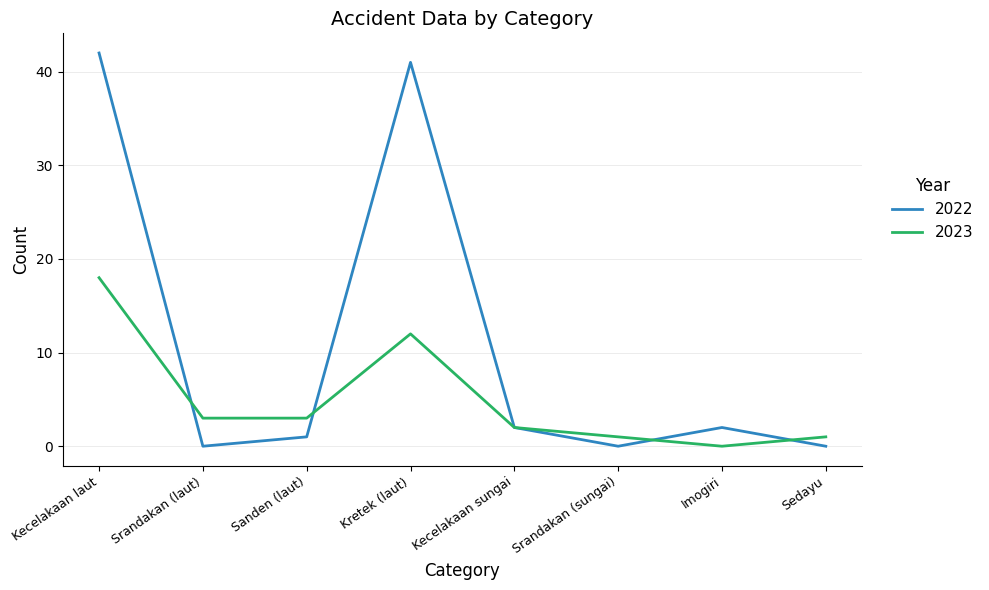

In 2022, how many points are higher than both neighbors (excluding endpoints)?

2